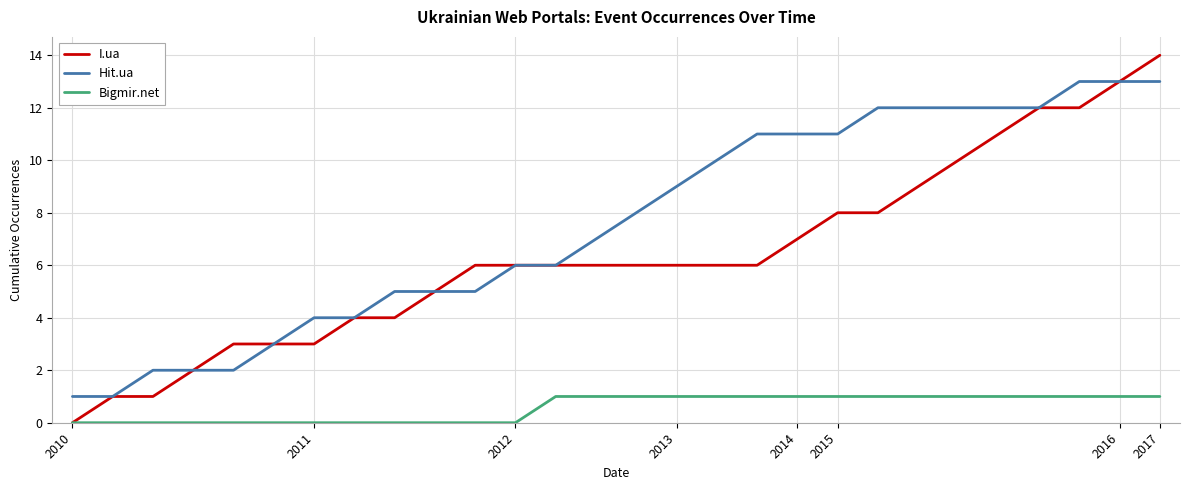

List the series in order of their peak value, lowest first.

Bigmir.net, Hit.ua, I.ua